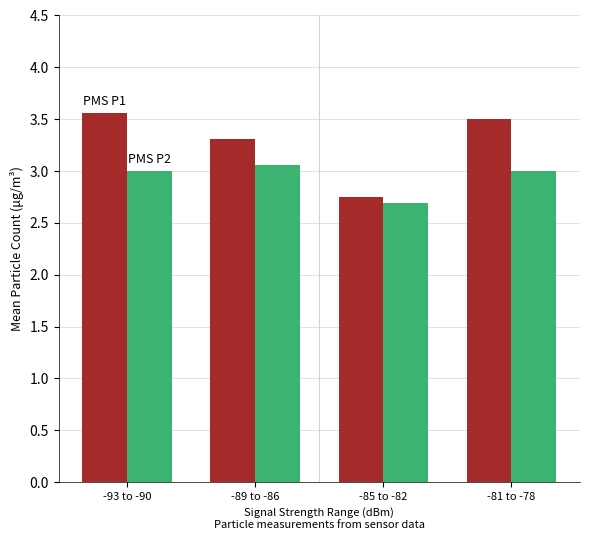

What is the maximum value shown in the chart?

3.6